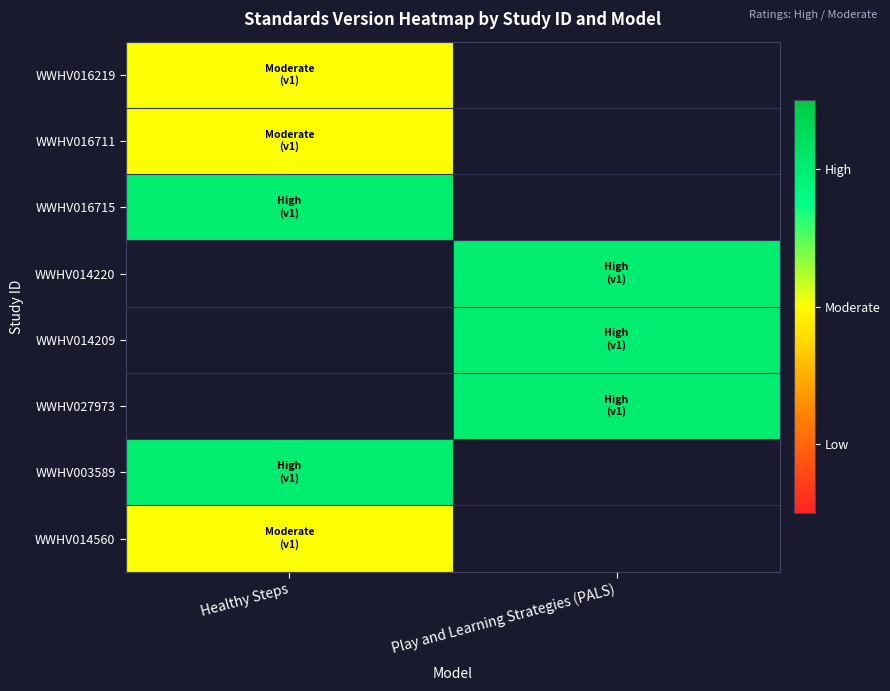

True or false: WWHV014560 has a value of 1.2 at Healthy Steps.

False